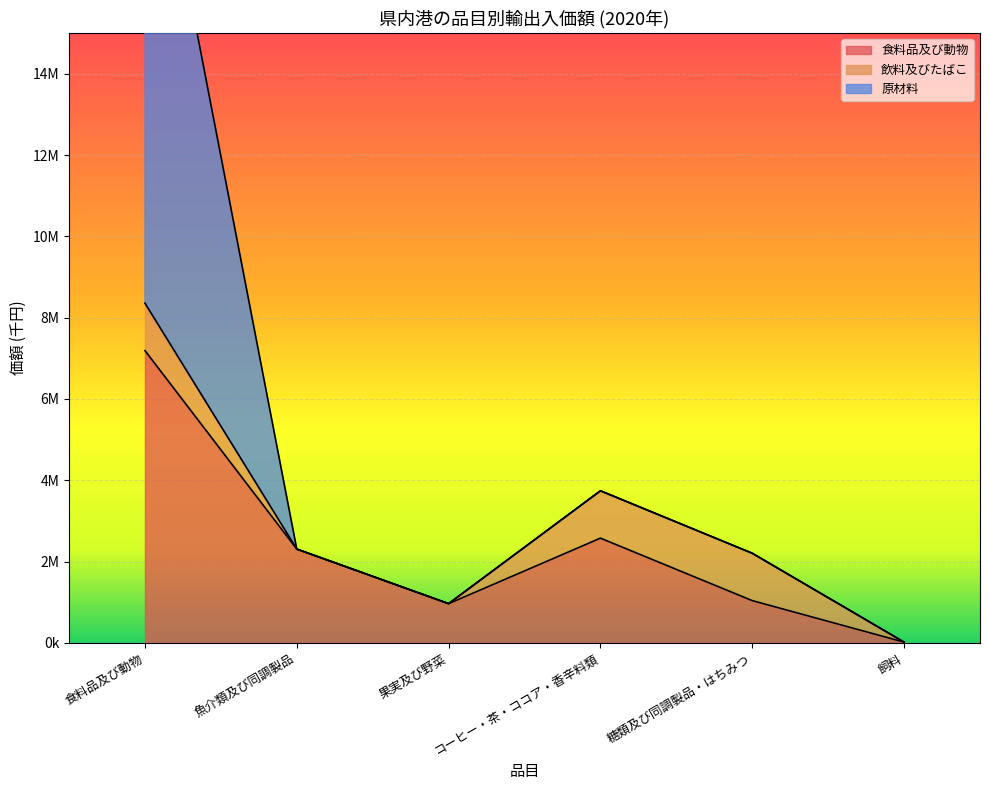

True or false: 原材料 has a value of 657110 at 果実及び野菜.

False